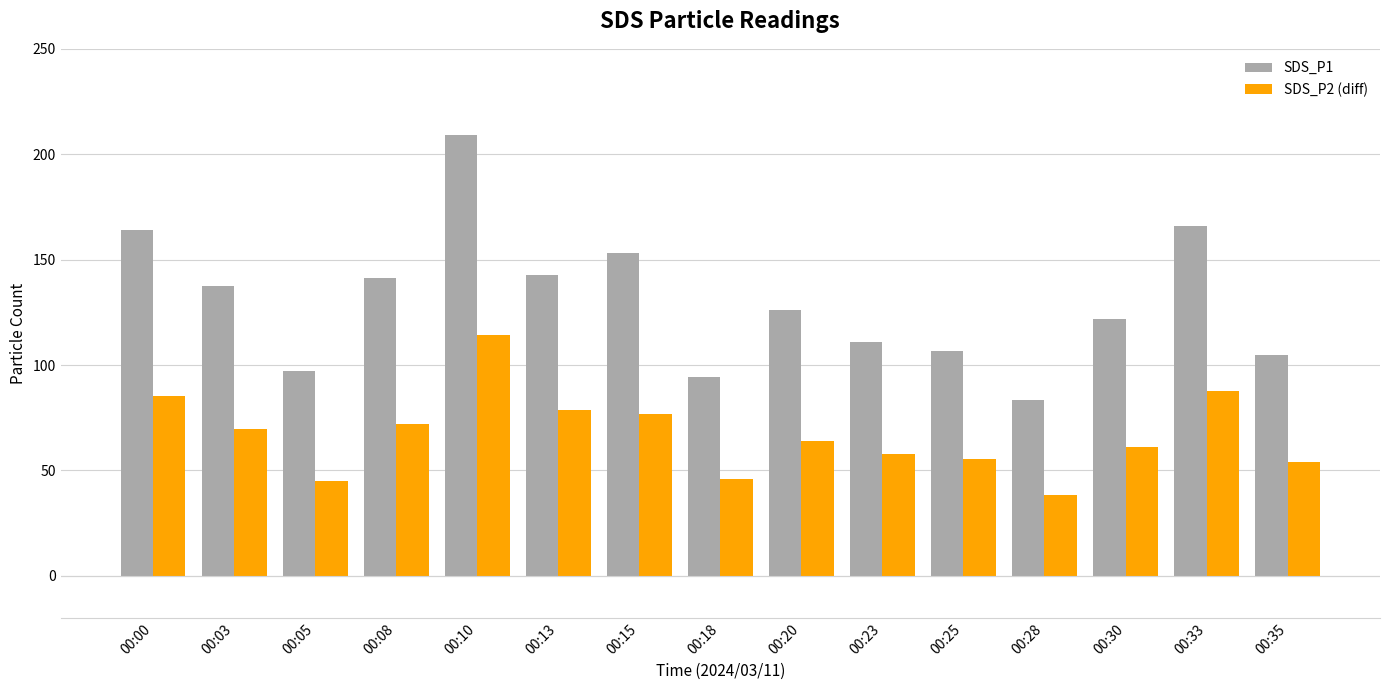

What is the difference between the highest and lowest values at 00:03?

67.7